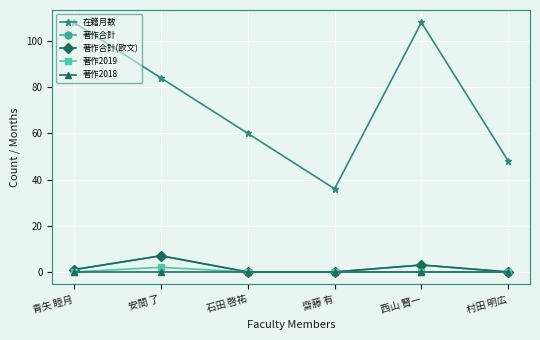

What is the maximum value shown in the chart?

108